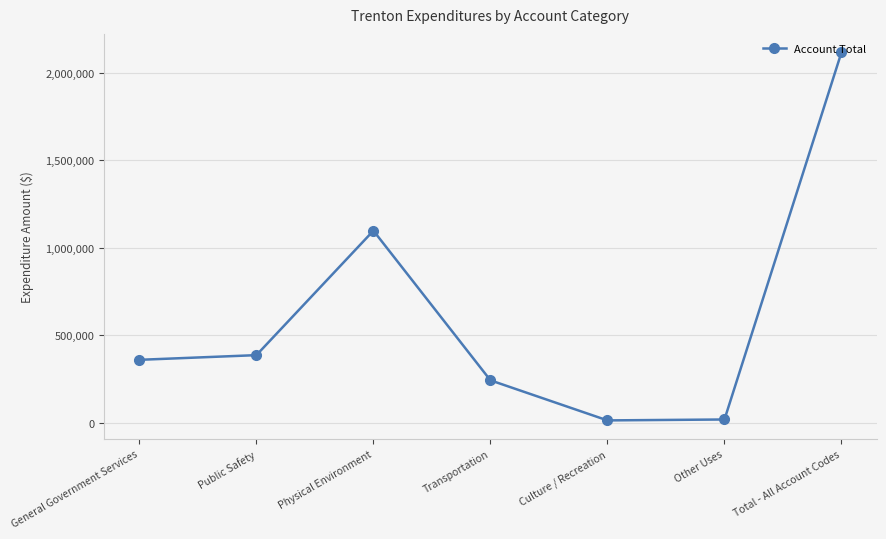

What is the average value?

604919